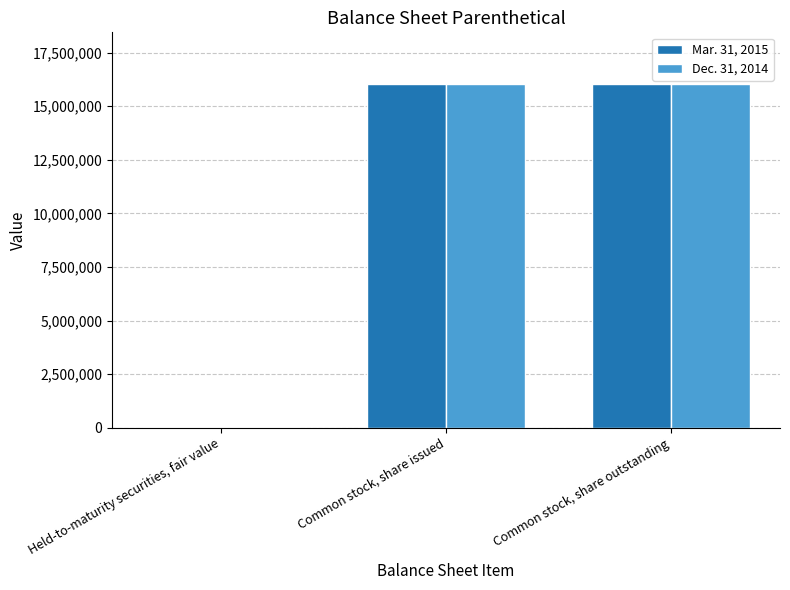

Is the value of Mar. 31, 2015 at Held-to-maturity securities, fair value greater than the value of Dec. 31, 2014 at Common stock, share outstanding?

No